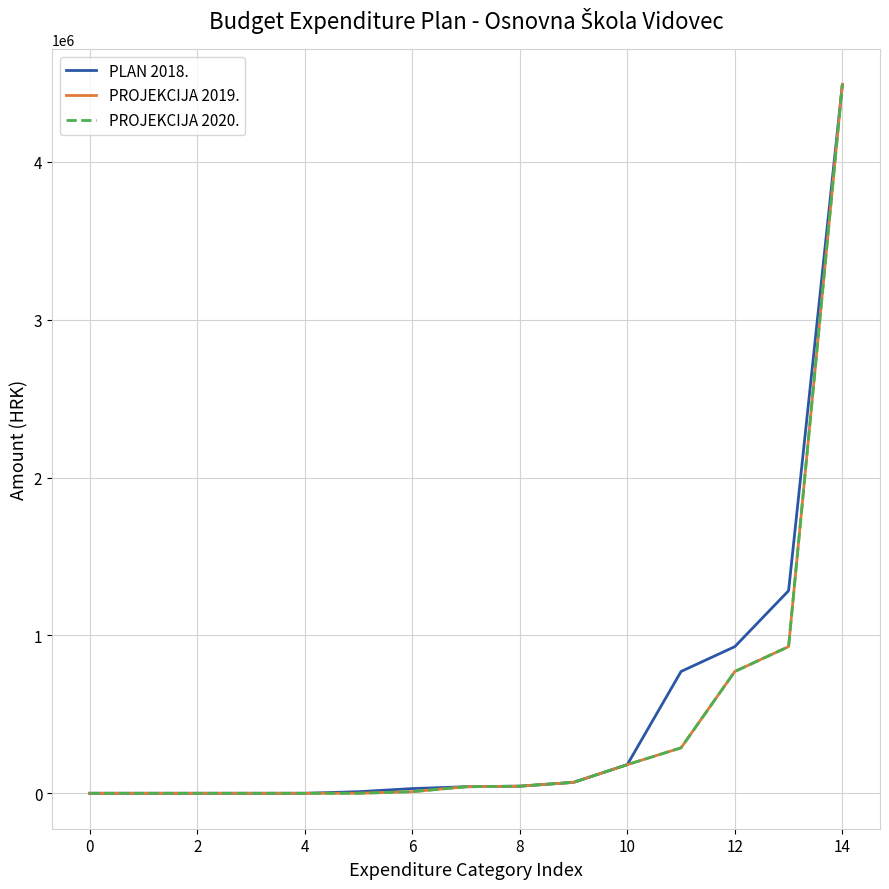

True or false: PLAN 2018. and PROJEKCIJA 2019. cross at least once.

False